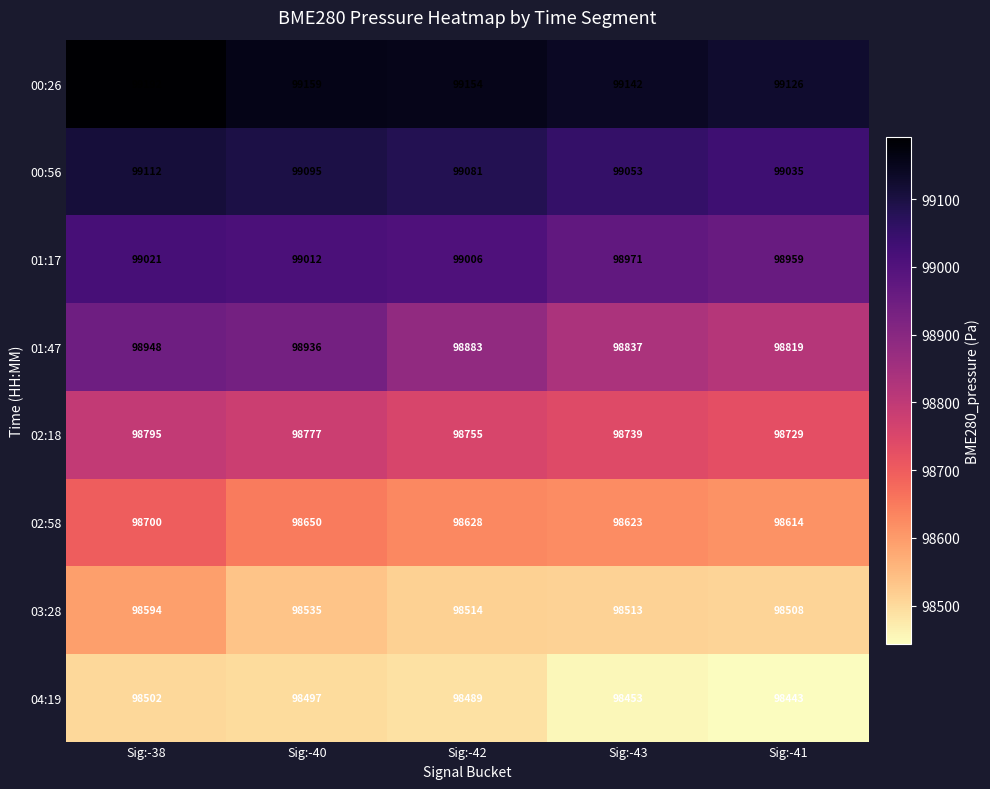

What is the smallest value displayed?

98443